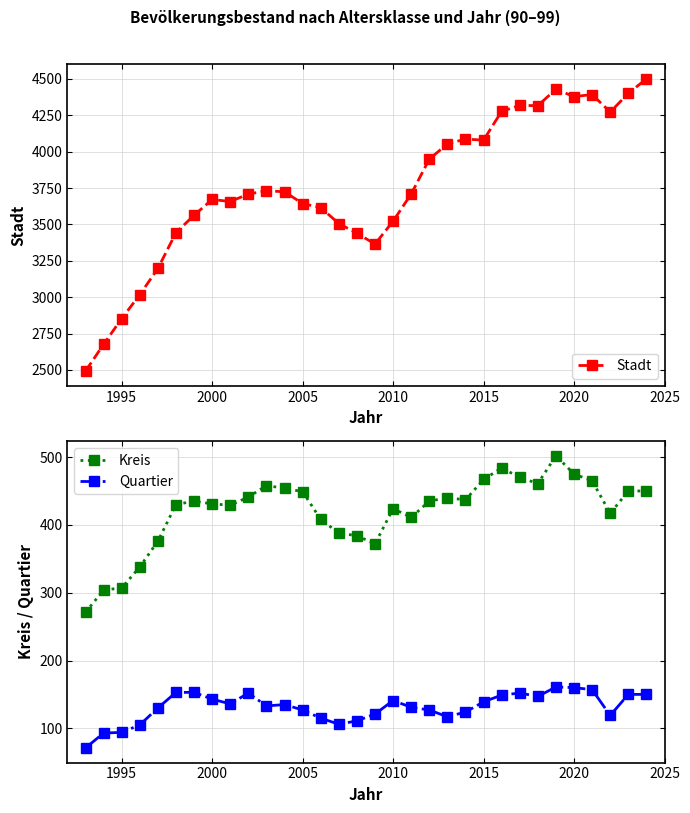

What is the difference between the maximum and minimum values in the Kreis series?

231